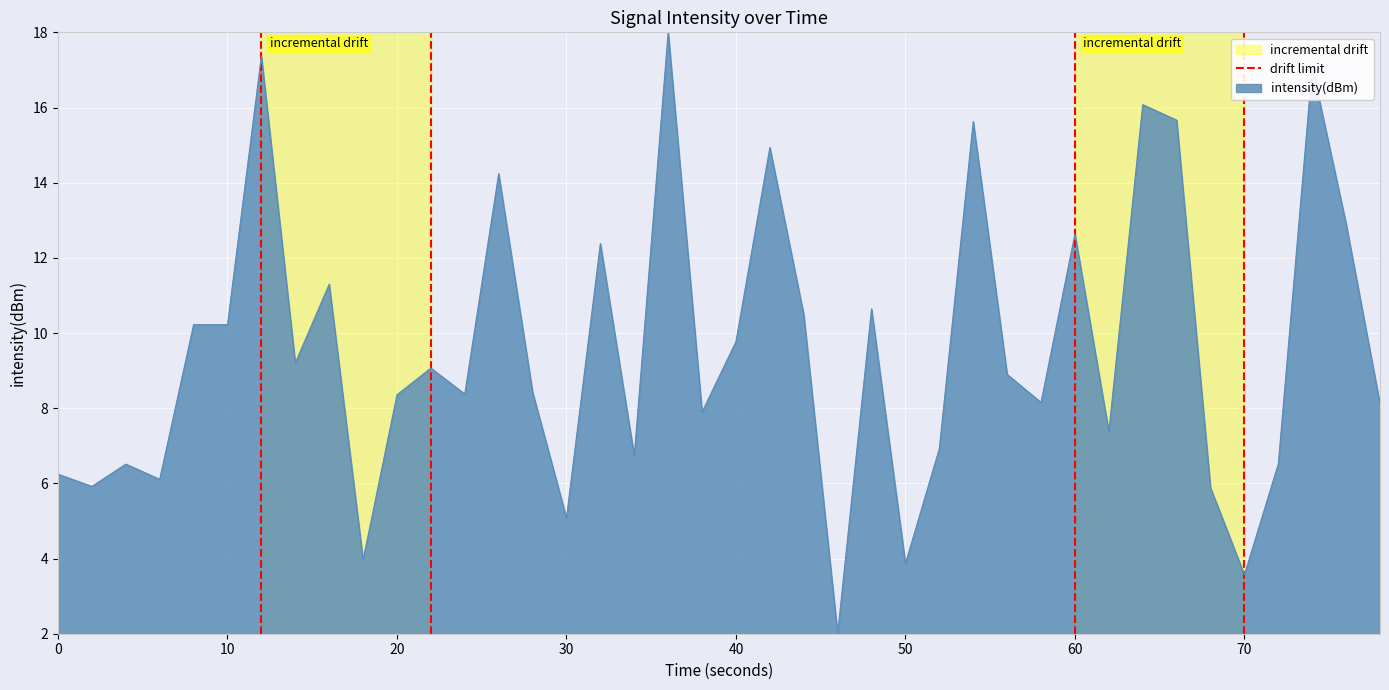

What is the maximum value for intensity(dBm)?

18.0